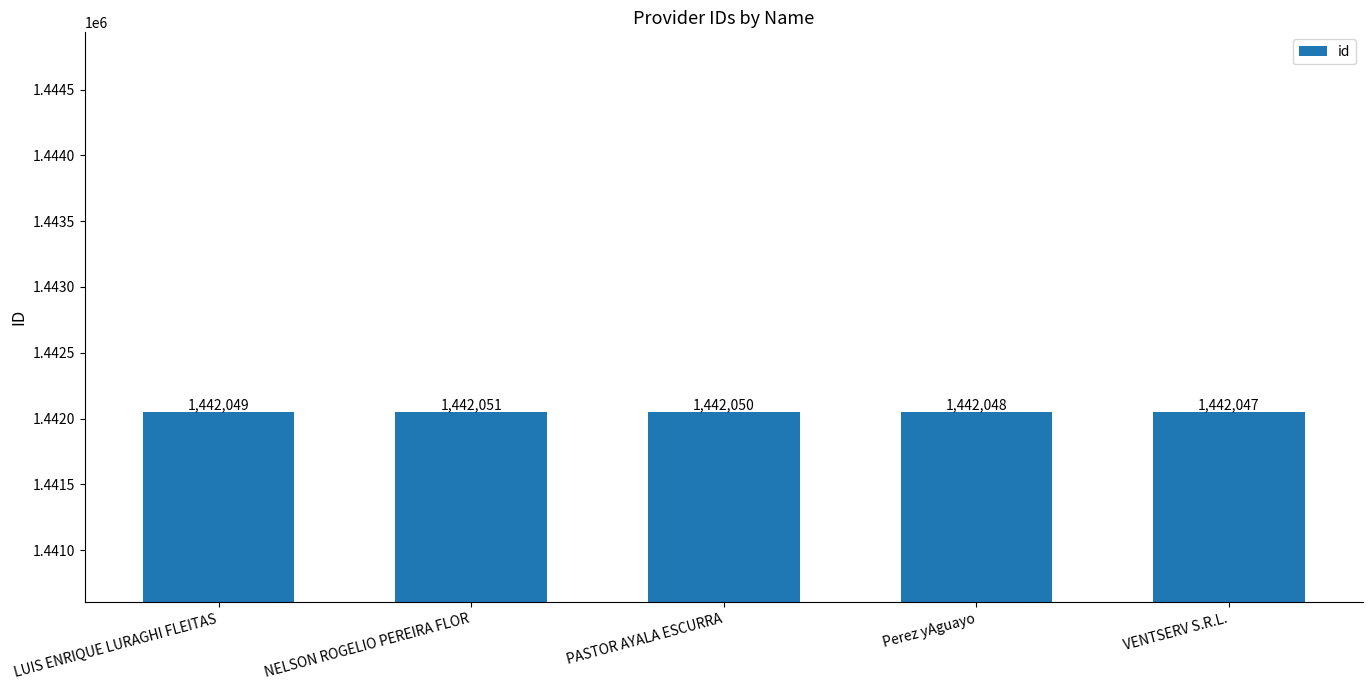

Rank the categories by value from highest to lowest.

NELSON ROGELIO PEREIRA FLOR, PASTOR AYALA ESCURRA, LUIS ENRIQUE LURAGHI FLEITAS, Perez yAguayo, VENTSERV S.R.L.